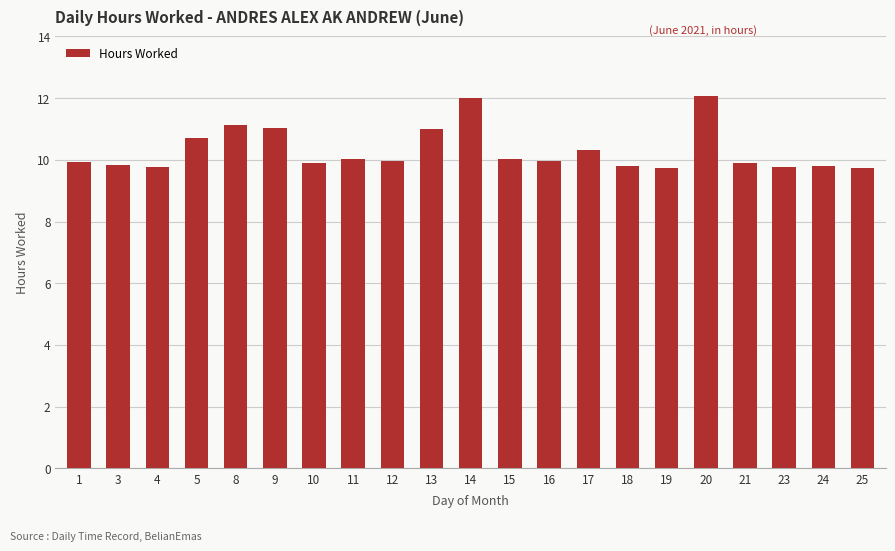

What is the change in value from 11 to 20?

+2.0